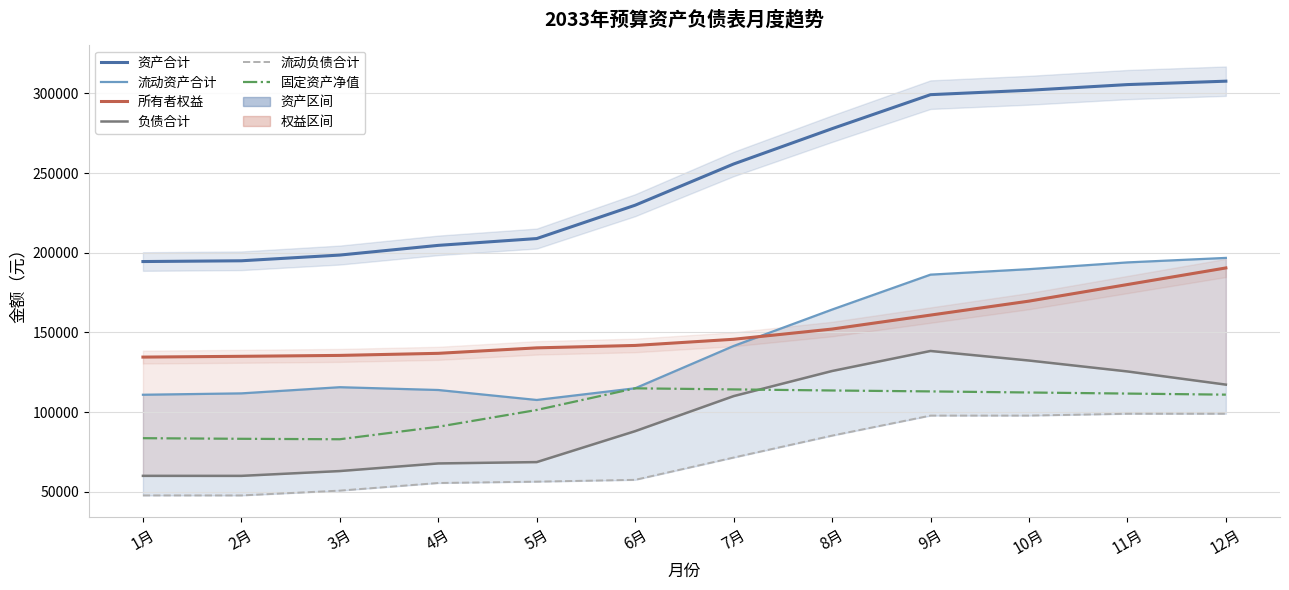

What is the difference between the highest and lowest values at 4月?

149159.1